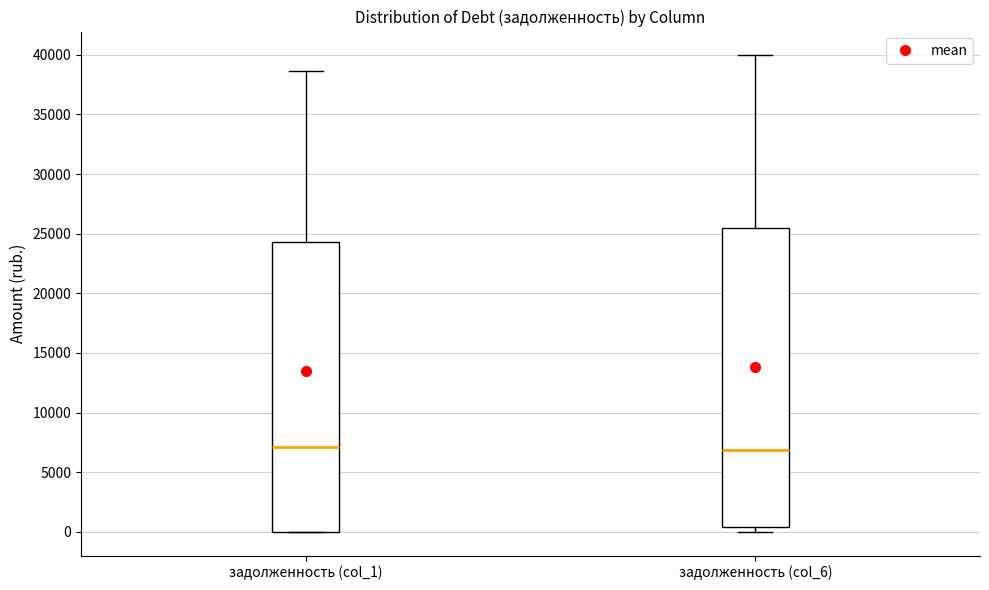

Reading left to right, read every box against the y-axis: the position of its median line, the range the box covers, and the ends of its whiskers. The values are not printed on the chart, so give them approximately, as read against the axis.

задолженность (col_1): median 7000, box 0 to 24500, whiskers 0 to 38500
задолженность (col_6): median 7000, box 500 to 25500, whiskers 0 to 40000